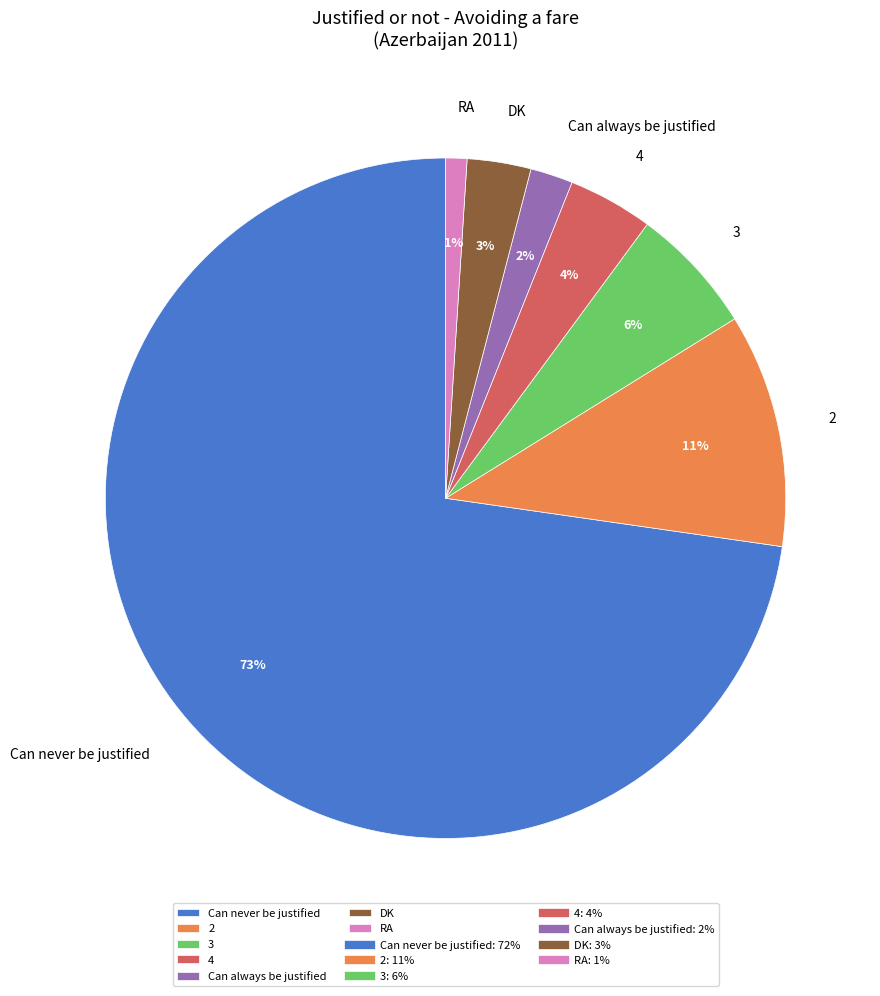

Count the number of slices in the pie.

7